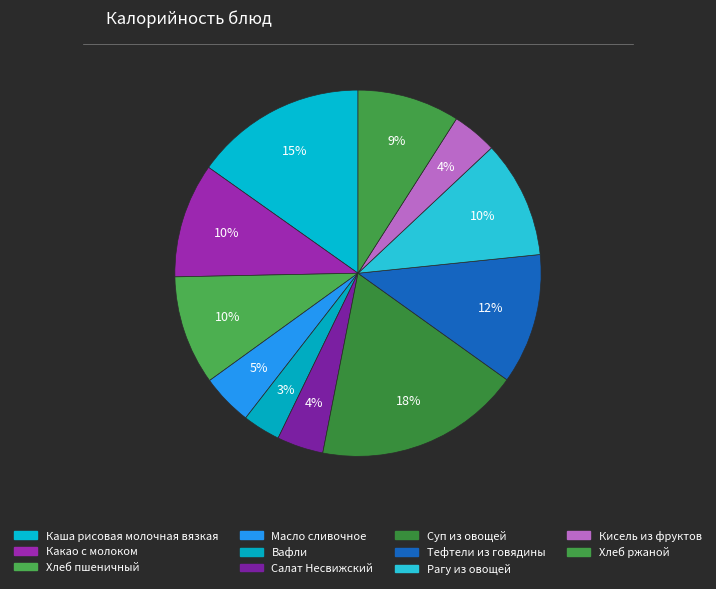

Is there a majority slice in this chart?

No